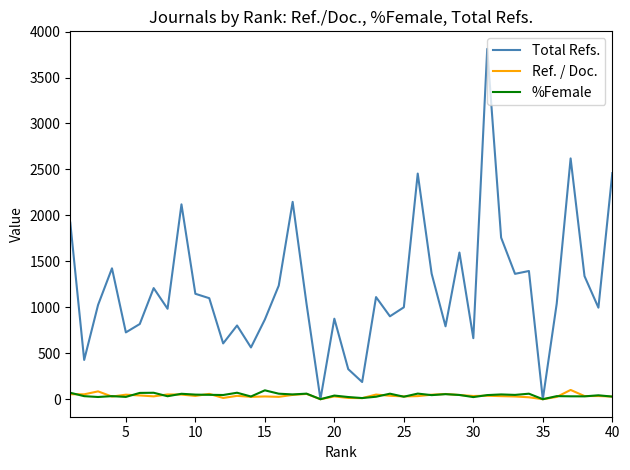

Which series has the largest total across all categories?

Total Refs.